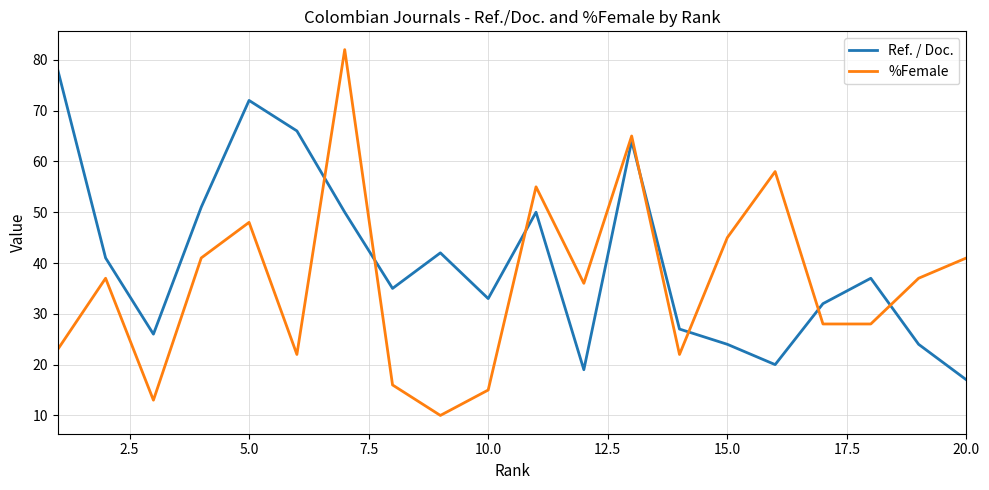

What is the minimum value shown in the chart?

10